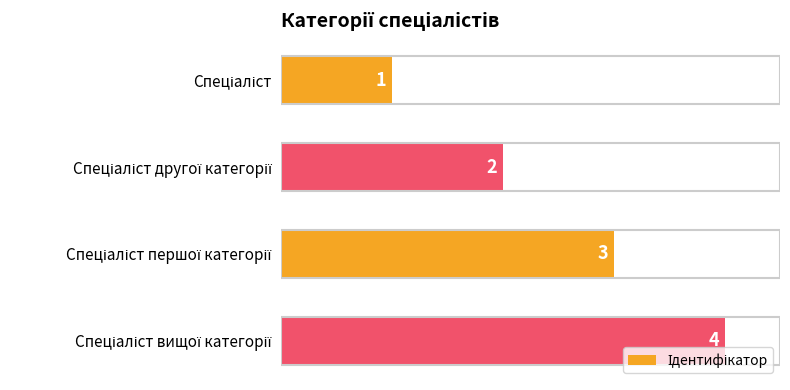

How many values are between 2 and 4?

3